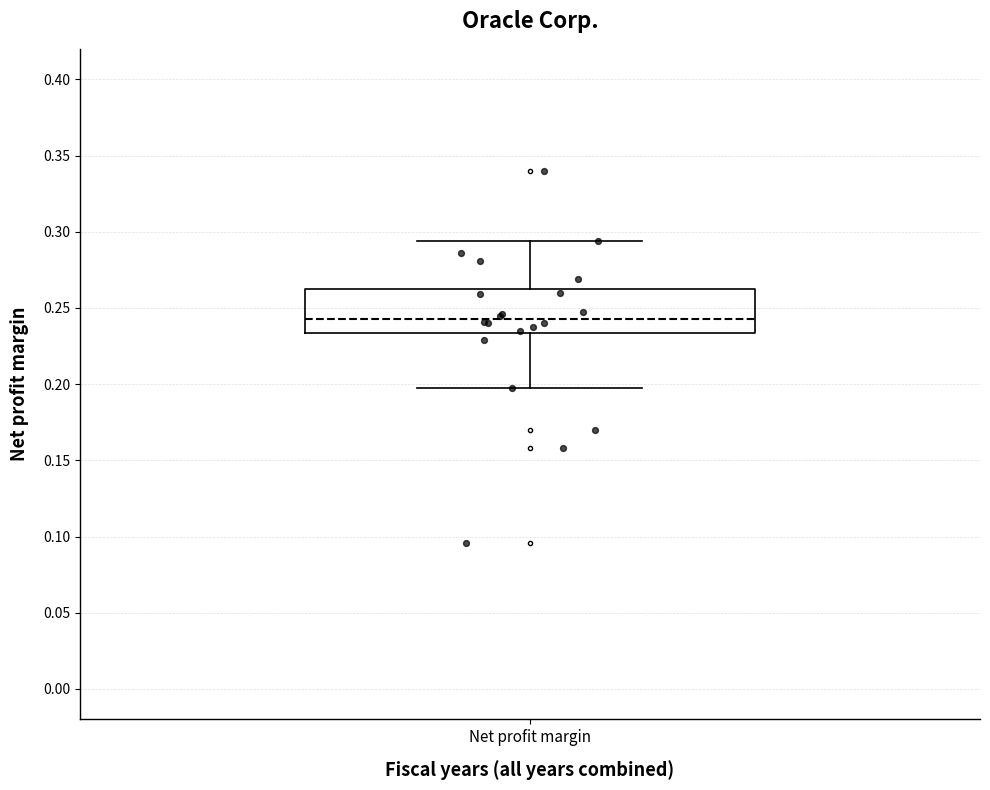

Transcribe this box plot: give where the median line is, the range the box spans, and where the two whiskers end, as read against the y-axis. The values are not printed on the chart, so give them approximately, as read against the axis.

median 0.245, box 0.235 to 0.260, whiskers 0.200 to 0.295